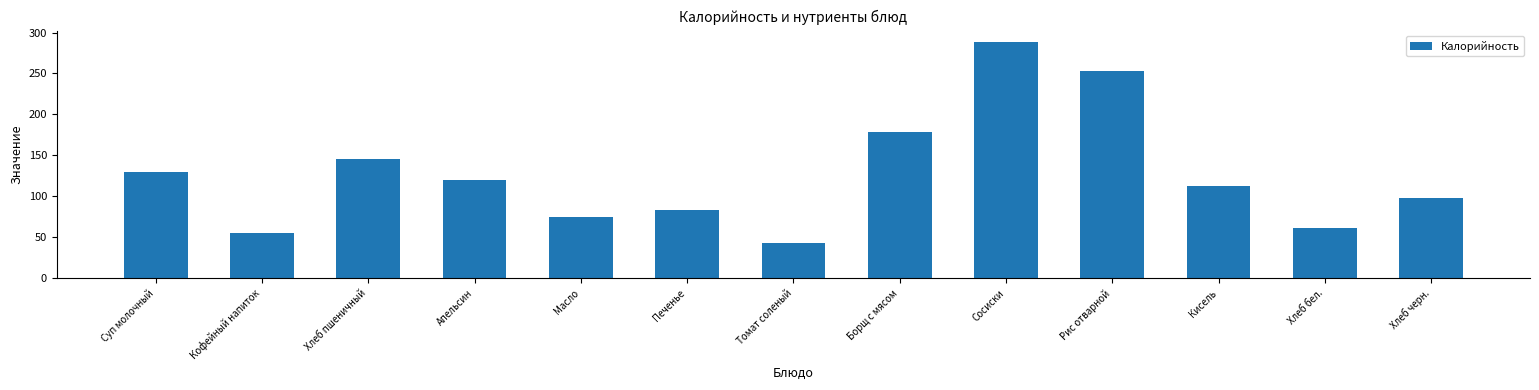

What is the sum of all values?

1643.4